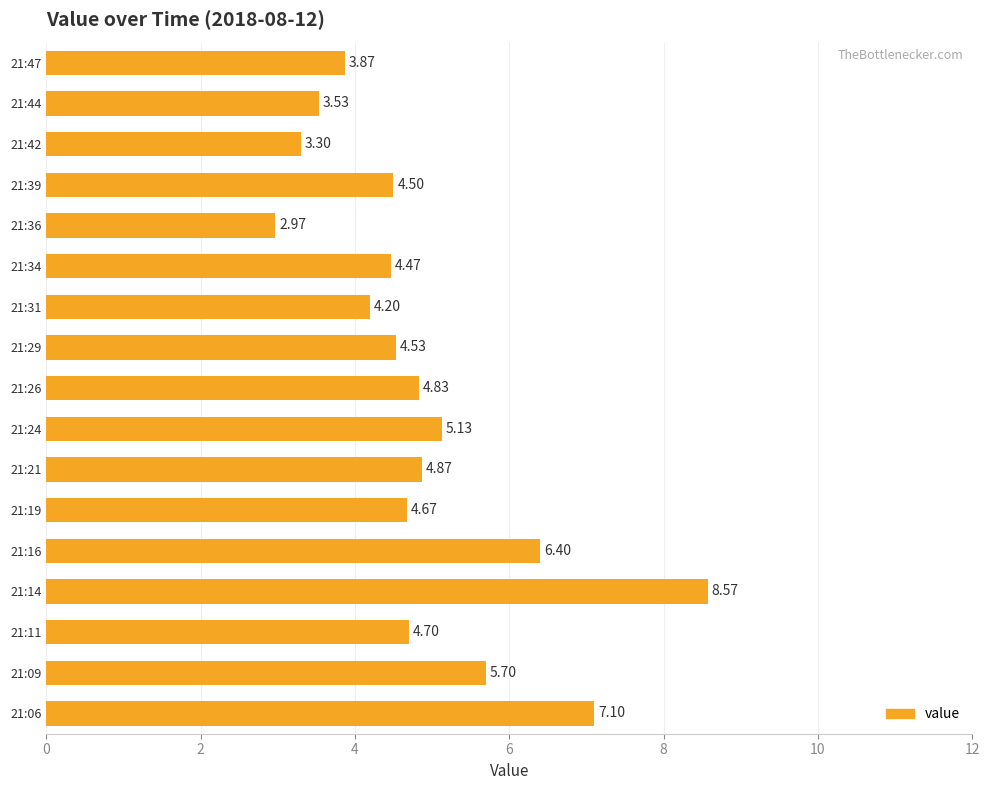

What is the ratio of the value at 21:11 to the value at 21:14?

0.5